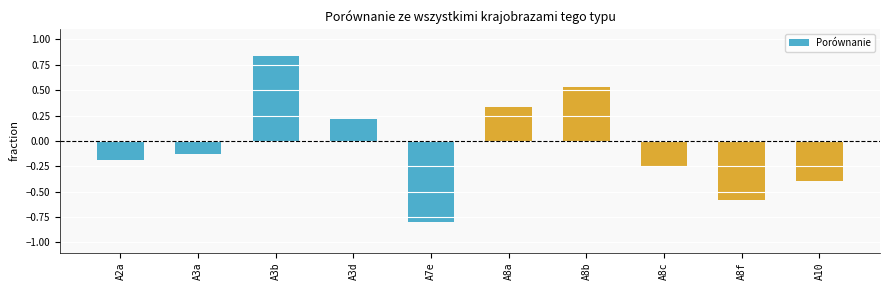

Which label corresponds to the smallest value in the chart?

A7e